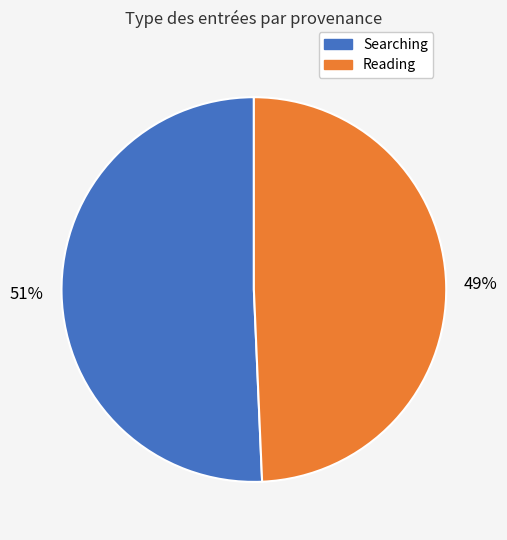

Count the number of slices in the pie.

2